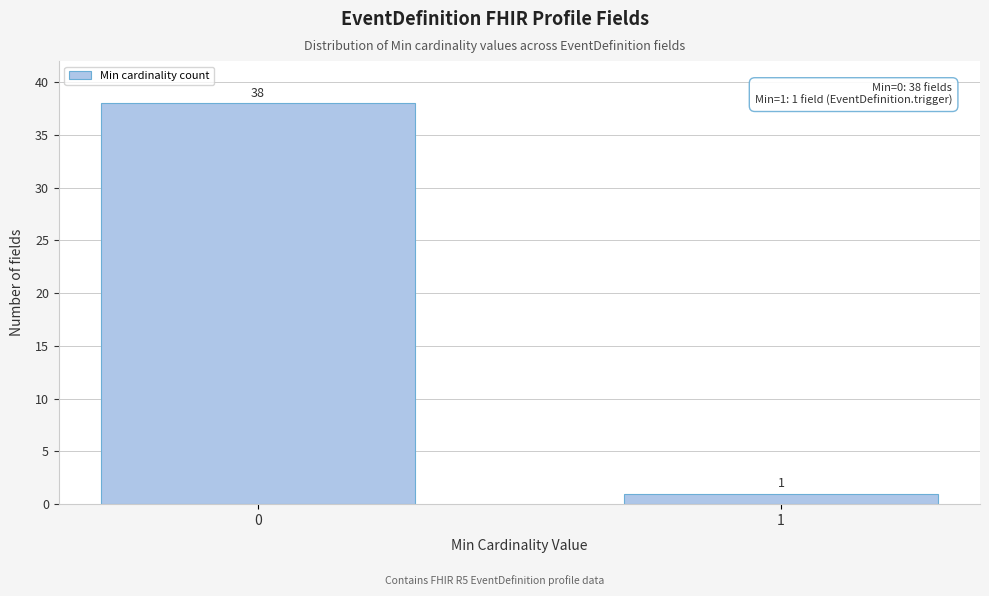

Reading left to right, extract all data points from this chart.

38	1